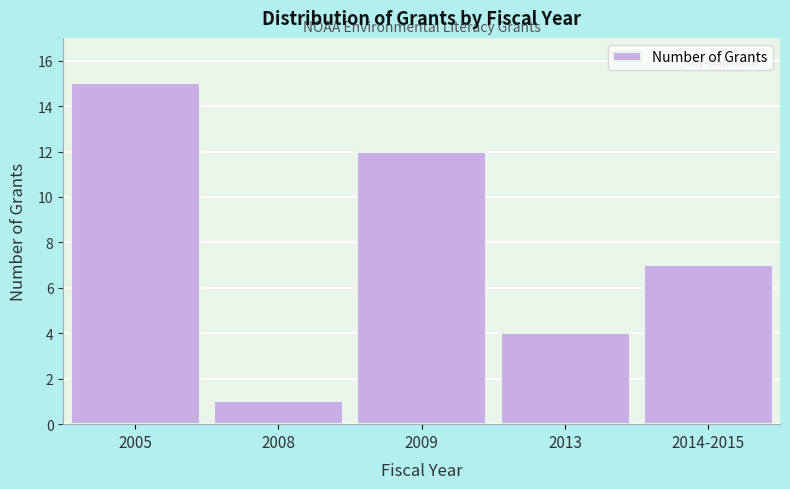

Reading right to left, extract all data points from this chart.

2014-2015=7	2013=4	2009=12	2008=1	2005=15